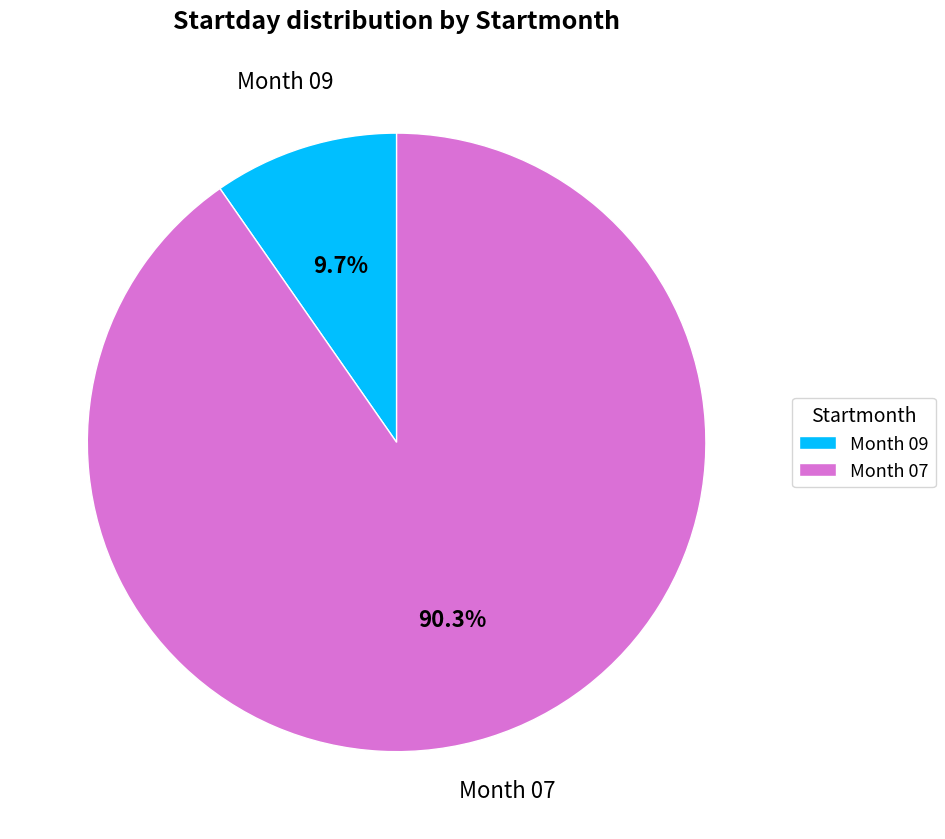

Which has a higher value, Month 07 or Month 09?

Month 07